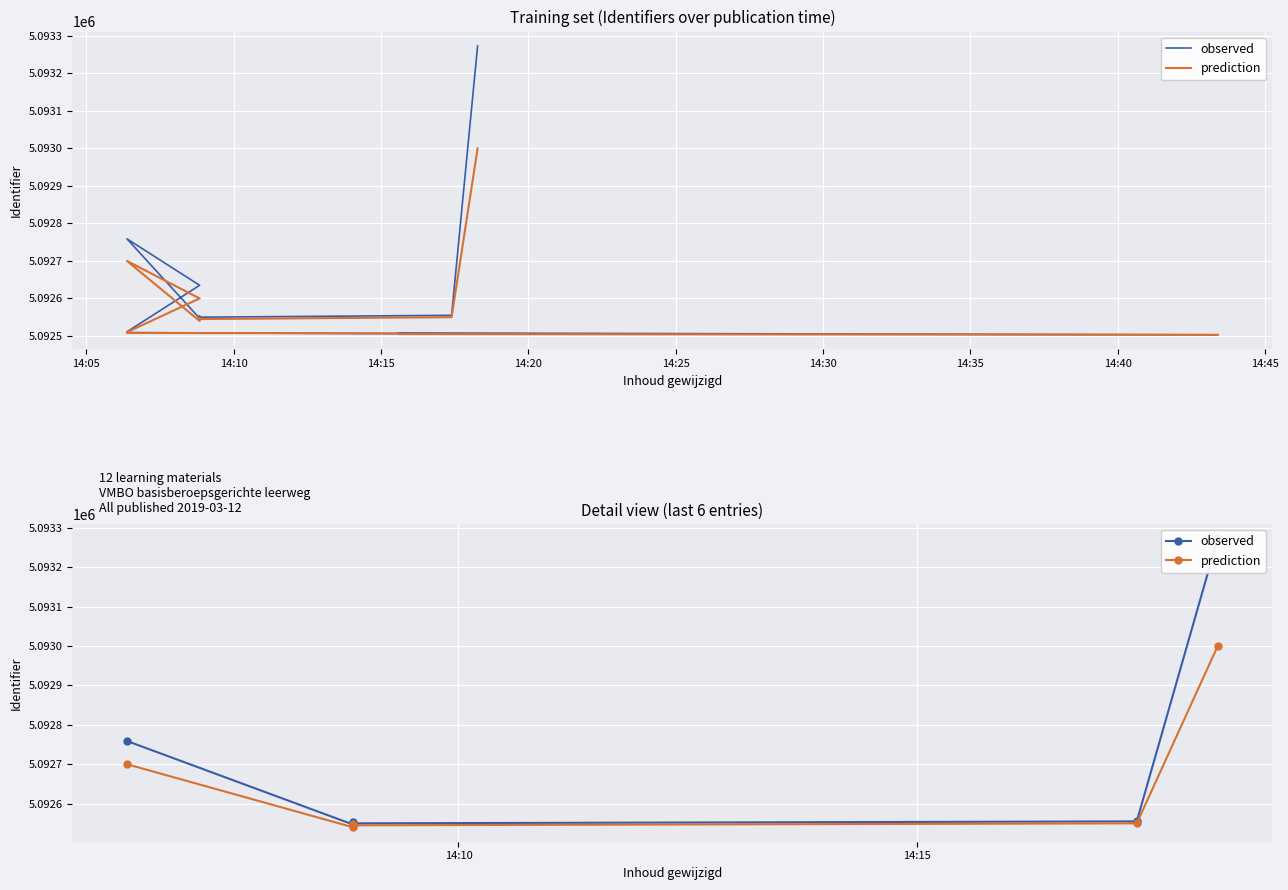

What is the maximum value for observed?

5093273